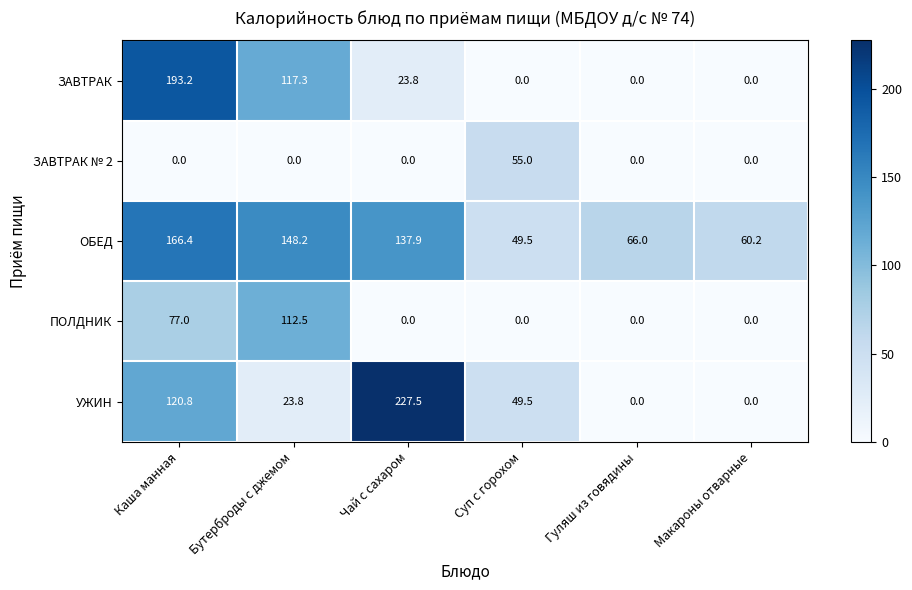

Rank the series by their maximum value, from lowest to highest.

ЗАВТРАК № 2, ПОЛДНИК, ОБЕД, ЗАВТРАК, УЖИН